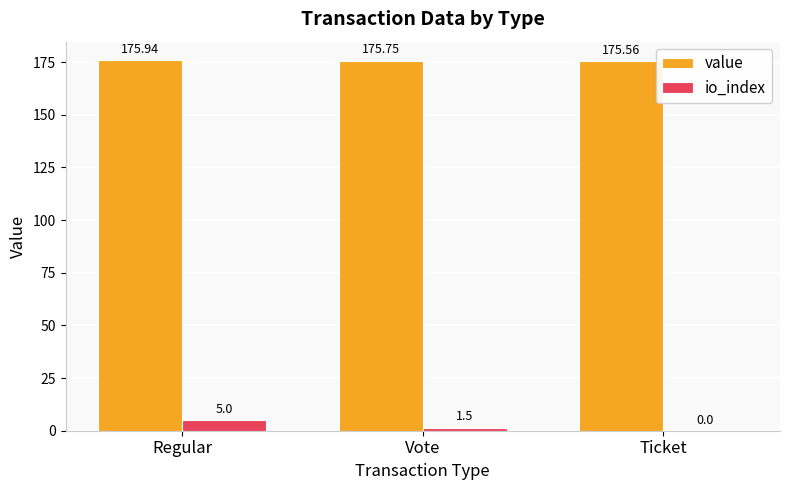

What is the sum of the value values at Regular and Ticket?

351.5